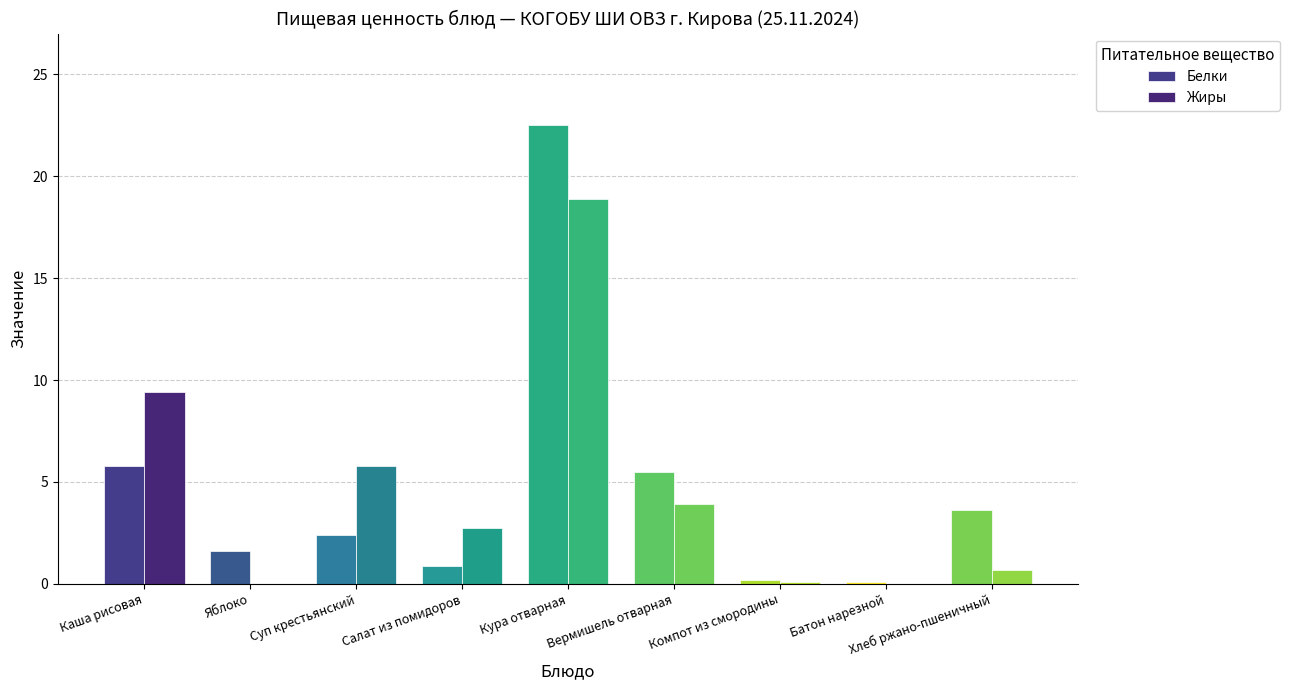

Read the Жиры value at Кура отварная.

18.9